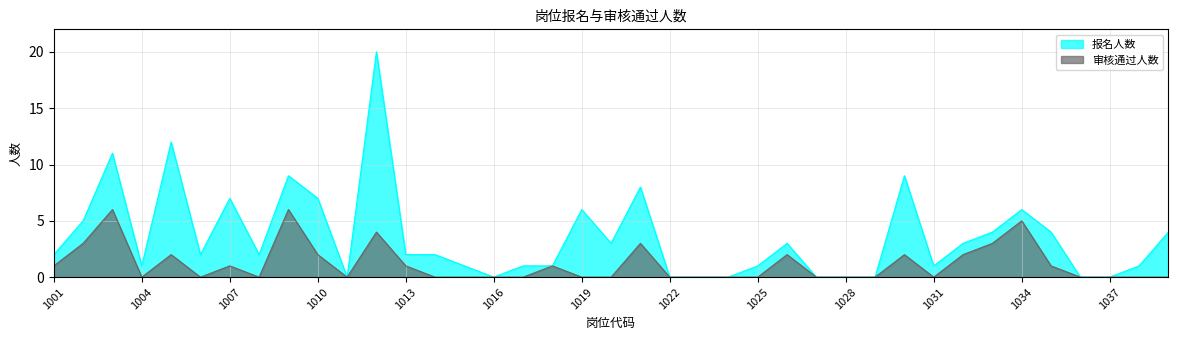

Reading left to right, what are all the values shown in this chart?

报名人数: 1001=2	1002=5	1003=11	1004=1	1005=12	1006=2	1007=7	1008=2	1009=9	1010=7	1011=0	1012=20	1013=2	1014=2	1015=1	1016=0	1017=1	1018=1	1019=6	1020=3	1021=8	1022=0	1023=0	1024=0	1025=1	1026=3	1027=0	1028=0	1029=0	1030=9	1031=1	1032=3	1033=4	1034=6	1035=4	1036=0	1037=0	1038=1	1039=4
审核通过人数: 1001=1	1002=3	1003=6	1004=0	1005=2	1006=0	1007=1	1008=0	1009=6	1010=2	1011=0	1012=4	1013=1	1014=0	1015=0	1016=0	1017=0	1018=1	1019=0	1020=0	1021=3	1022=0	1023=0	1024=0	1025=0	1026=2	1027=0	1028=0	1029=0	1030=2	1031=0	1032=2	1033=3	1034=5	1035=1	1036=0	1037=0	1038=0	1039=0